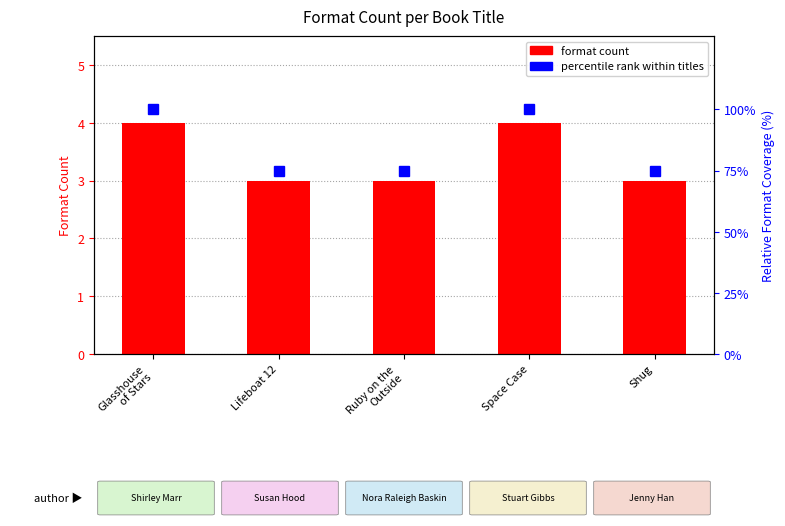

Is it true that percentile rank within titles equals 100 at Glasshouse
of Stars?

True